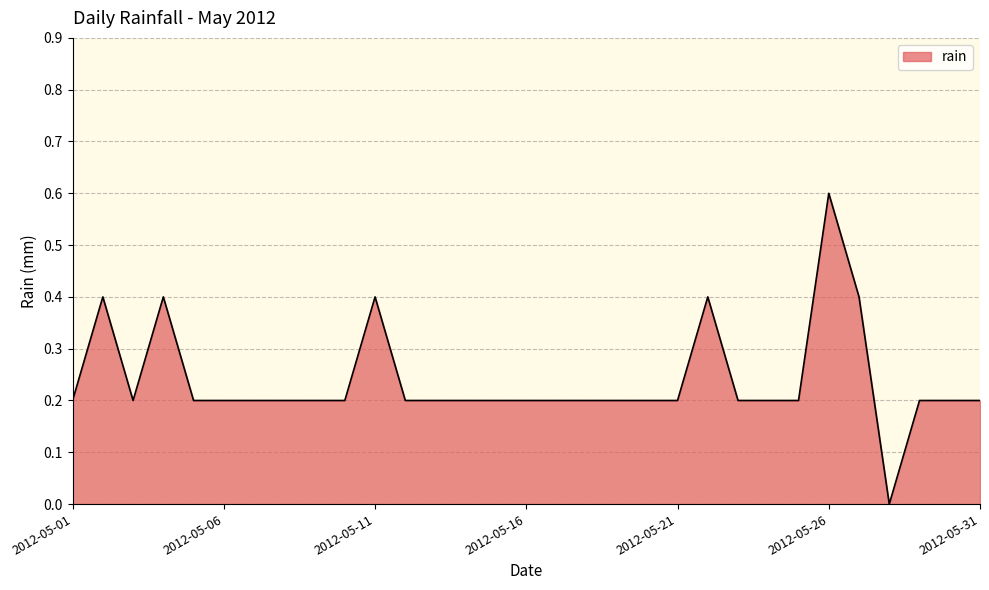

How many values are between 0 and 1?

31